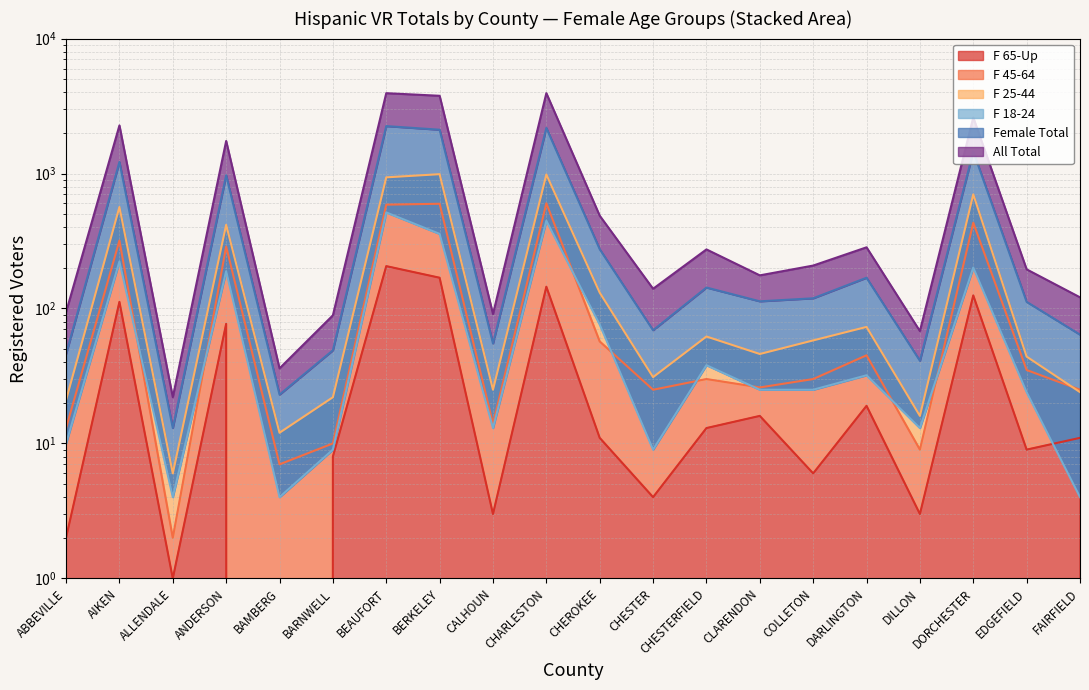

Which series has the largest total across all categories?

All Total